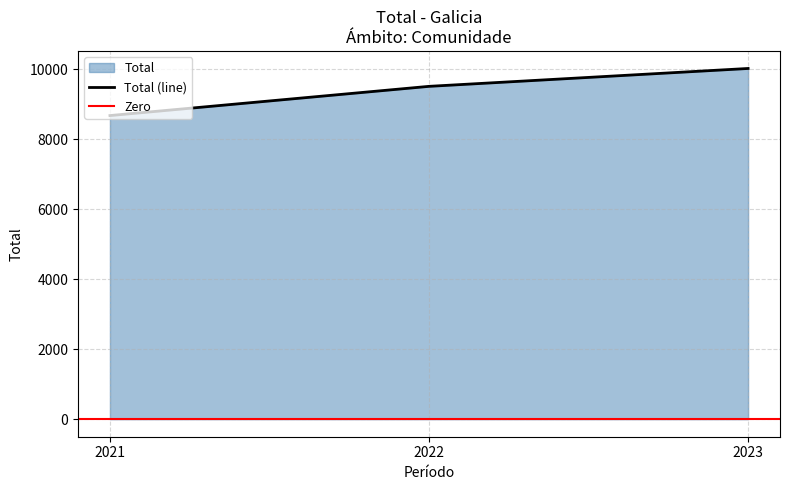

Where does the data first go above 9513?

2023